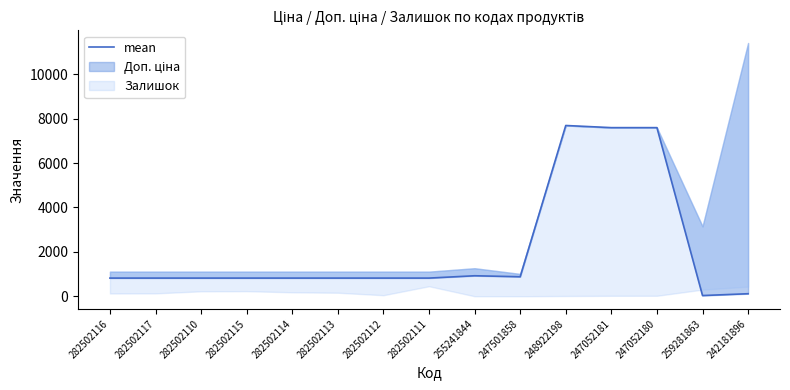

Rank the categories by value from lowest to highest.

259281863, 242181896, 282502116, 282502117, 282502110, 282502115, 282502114, 282502113, 282502112, 282502111, 247501858, 255241844, 247052181, 247052180, 248922198